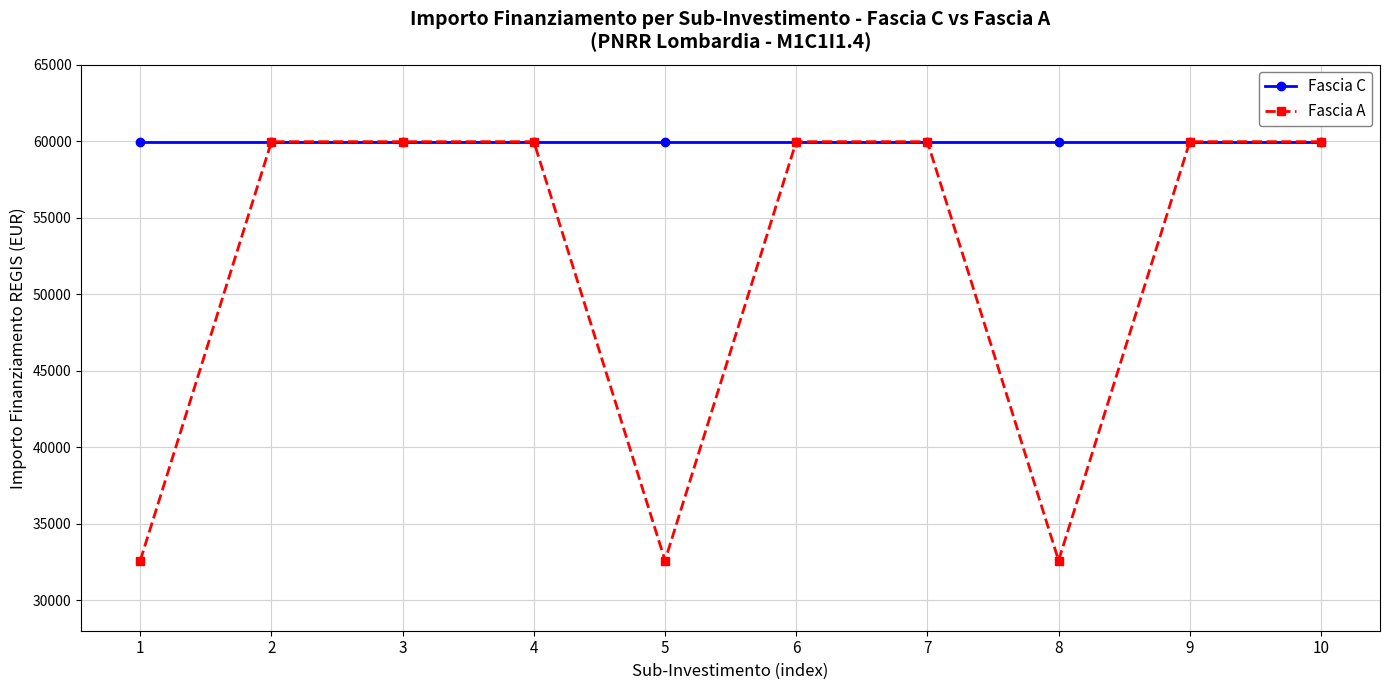

At how many categories does at least one series exceed 53912?

10